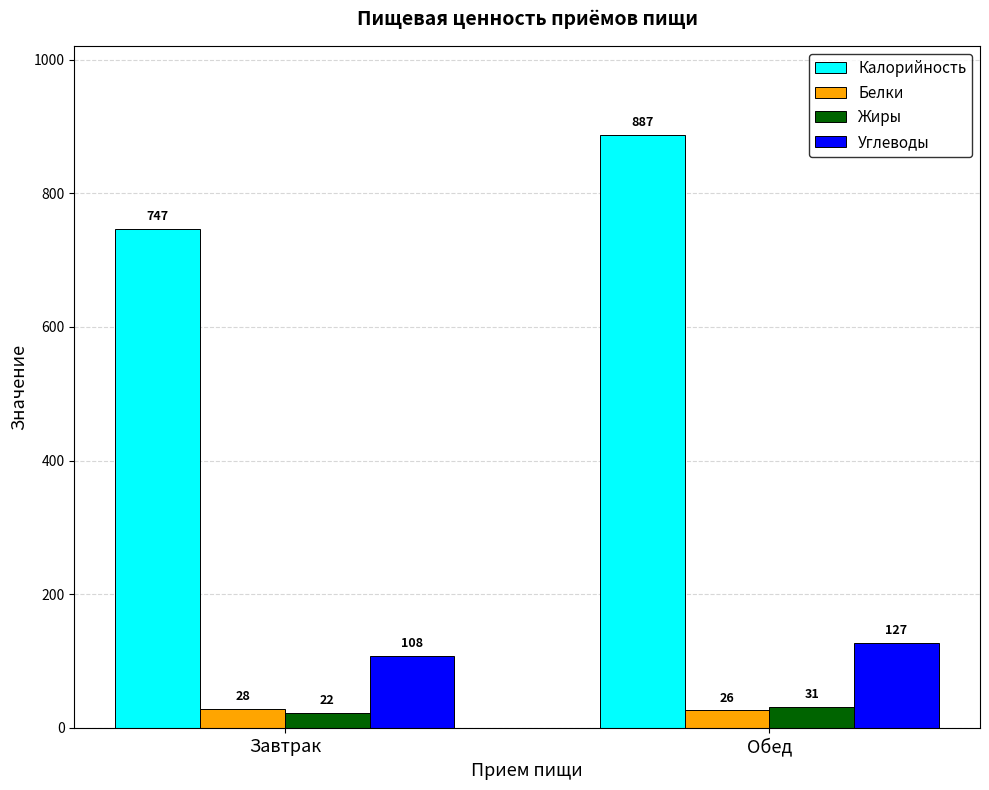

What position from the right is Завтрак?

2